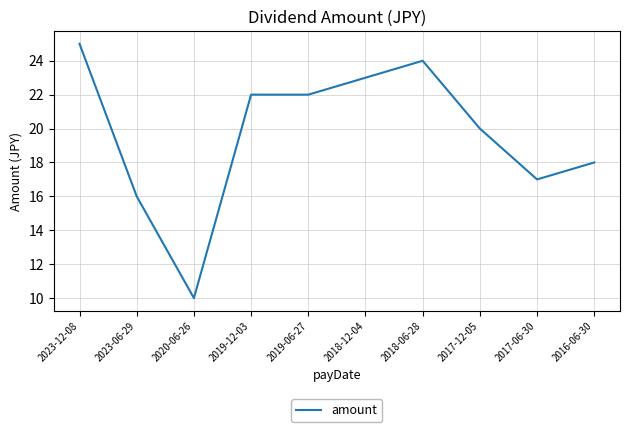

What is the difference between the maximum and minimum values?

15